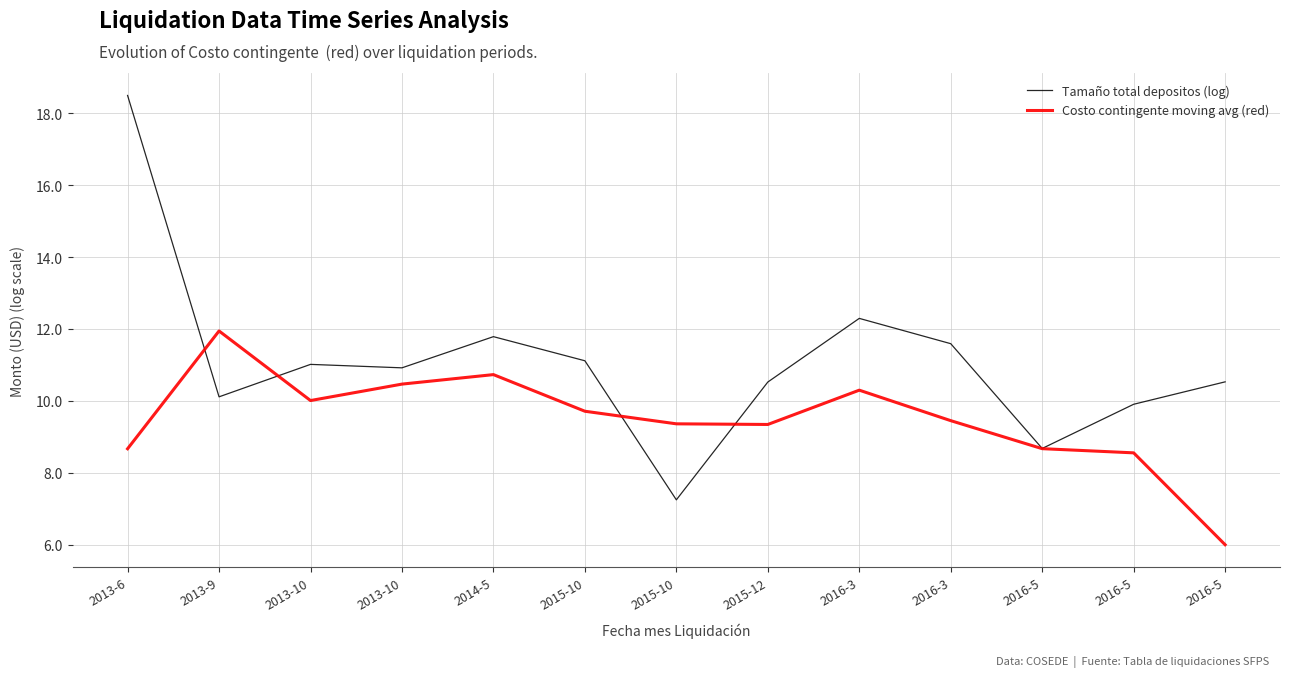

What are all the series names shown in the legend?

Tamaño total depositos (log), Costo contingente moving avg (red)